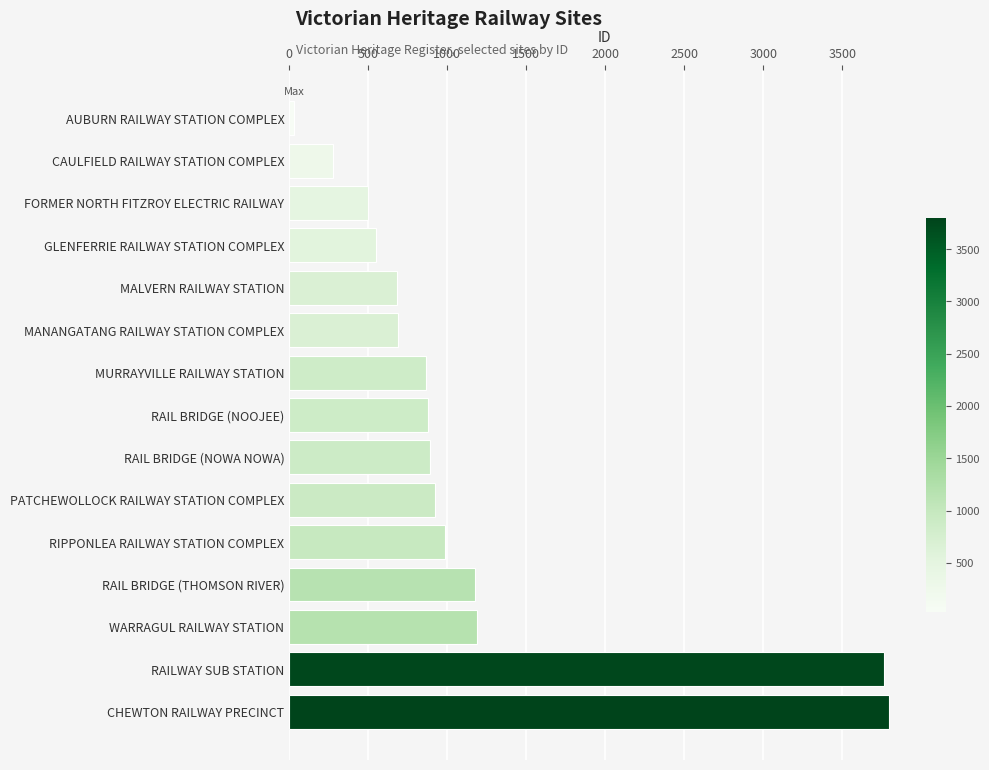

How many distinct data groups are displayed?

1